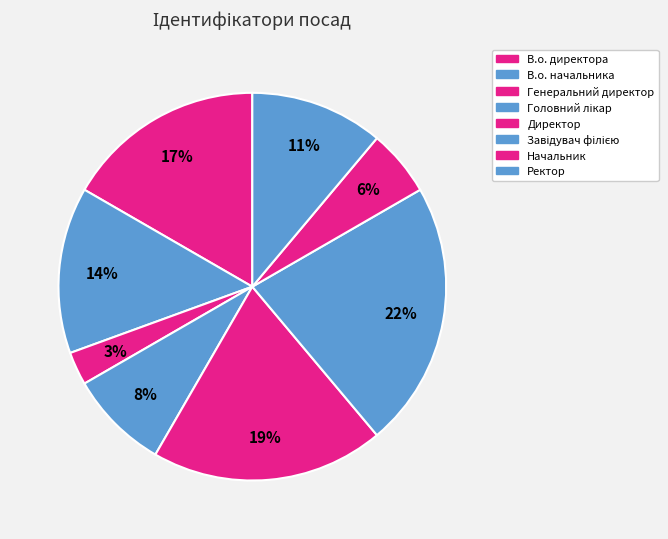

To the nearest percent, what portion does Директор represent?

19%